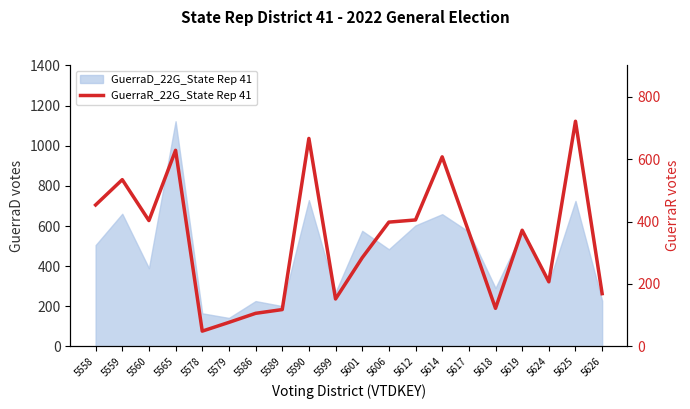

Is this an area chart (filled region under the line)?

No